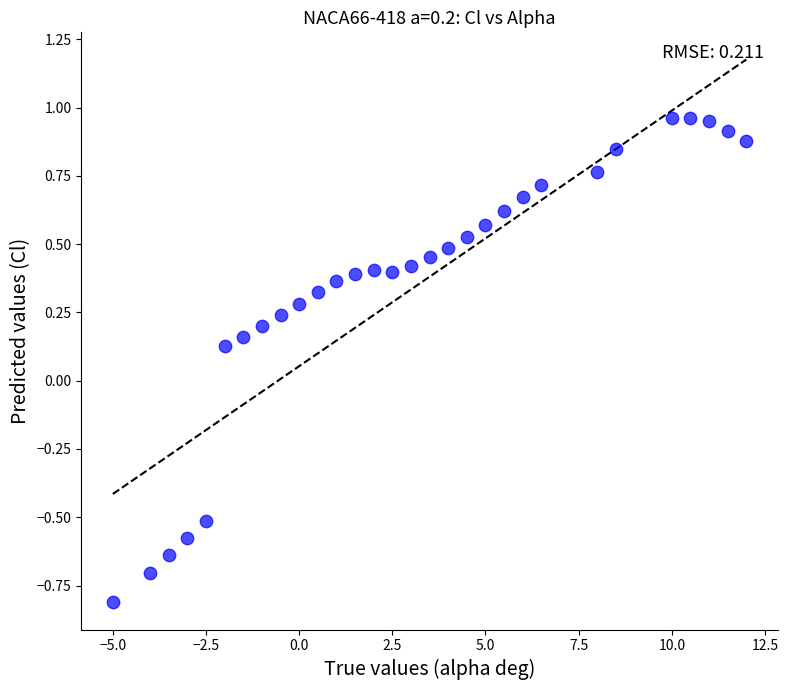

What is the range of Y values (max minus min)?

1.8